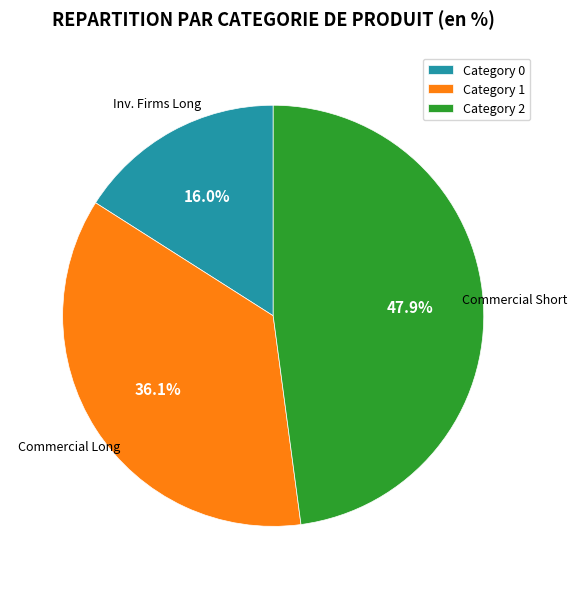

Does any single category account for the majority?

No